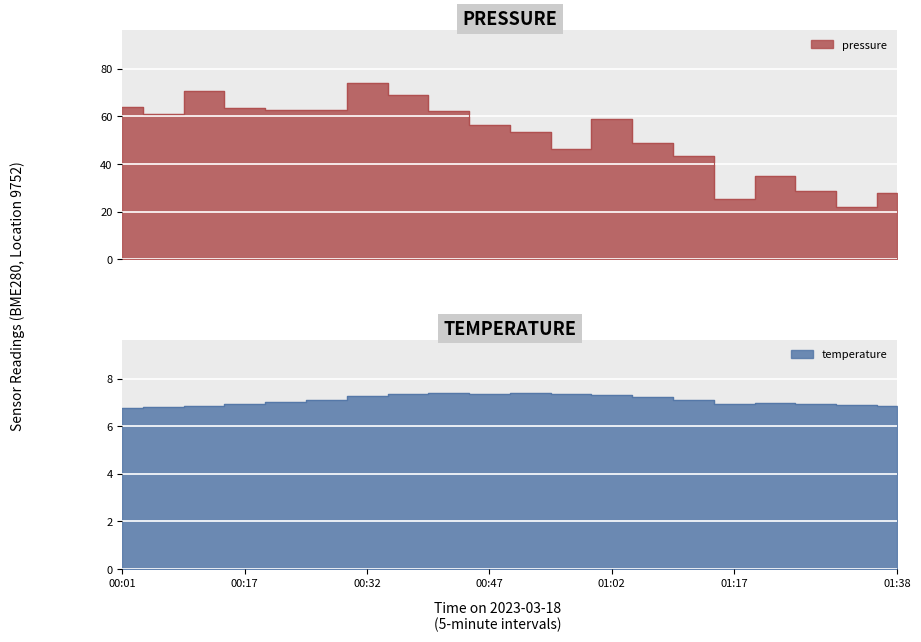

What is the greatest value displayed?

74.0